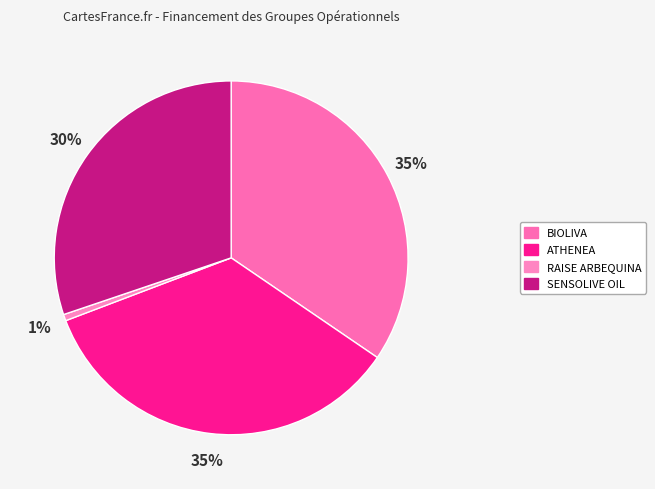

To the nearest percent, what is the difference between the largest and smallest slice percentages?

34%